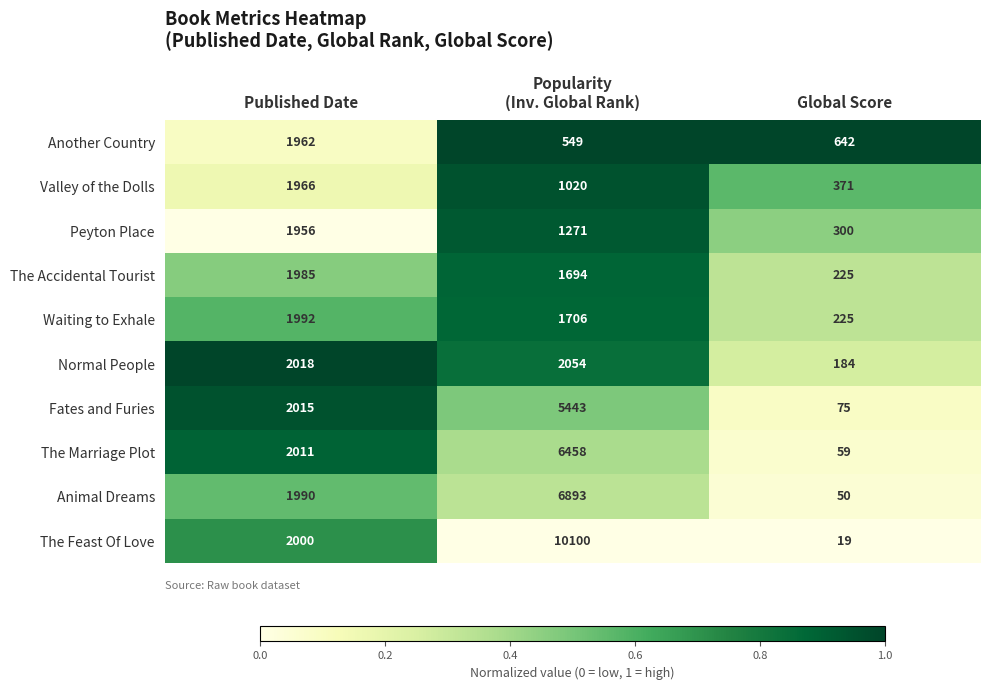

What is the total value across all series at Global Score?

2150